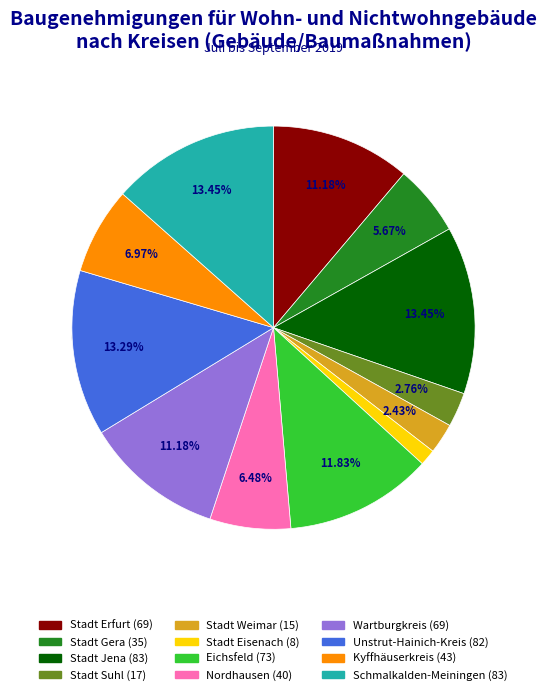

To the nearest percent, what is the average slice percentage?

8%